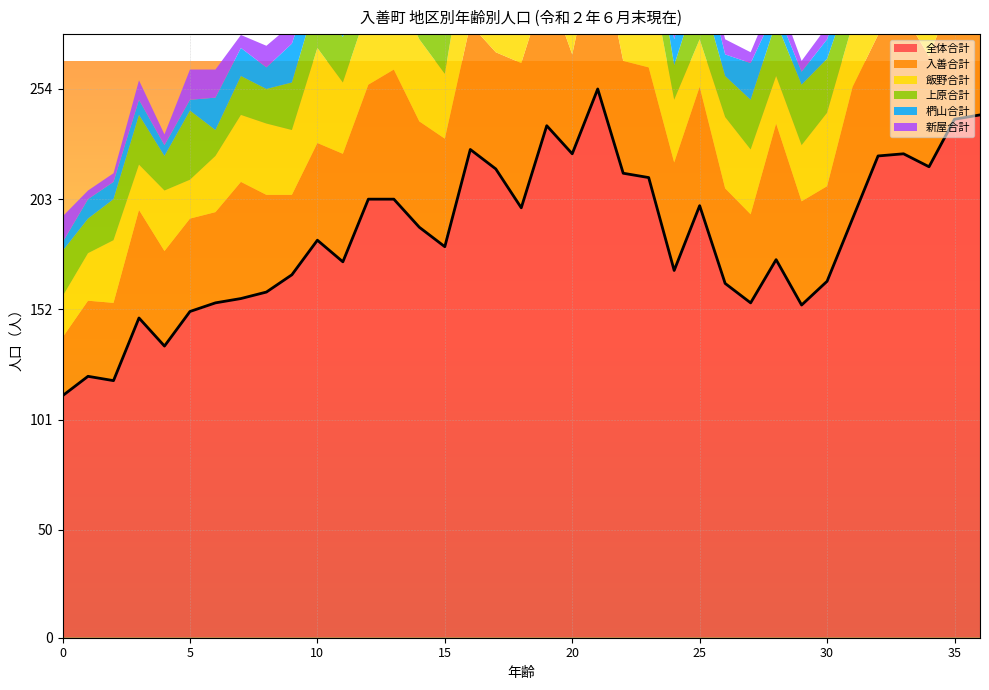

How many values in the 入善合計 series are below 50?

15